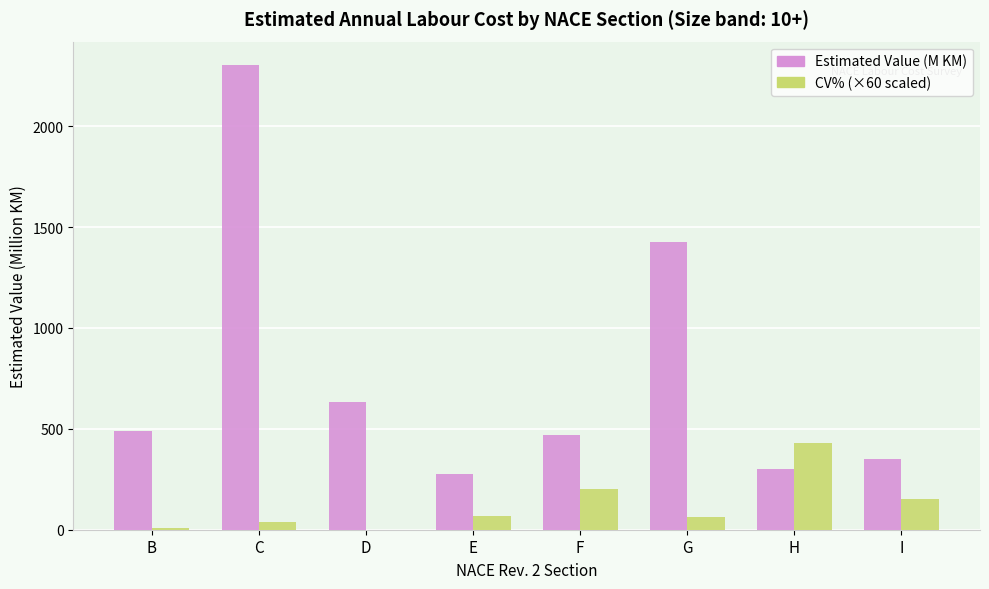

Is the value of Estimated Value (M KM) at E greater than the value of CV% (×60 scaled) at H?

No